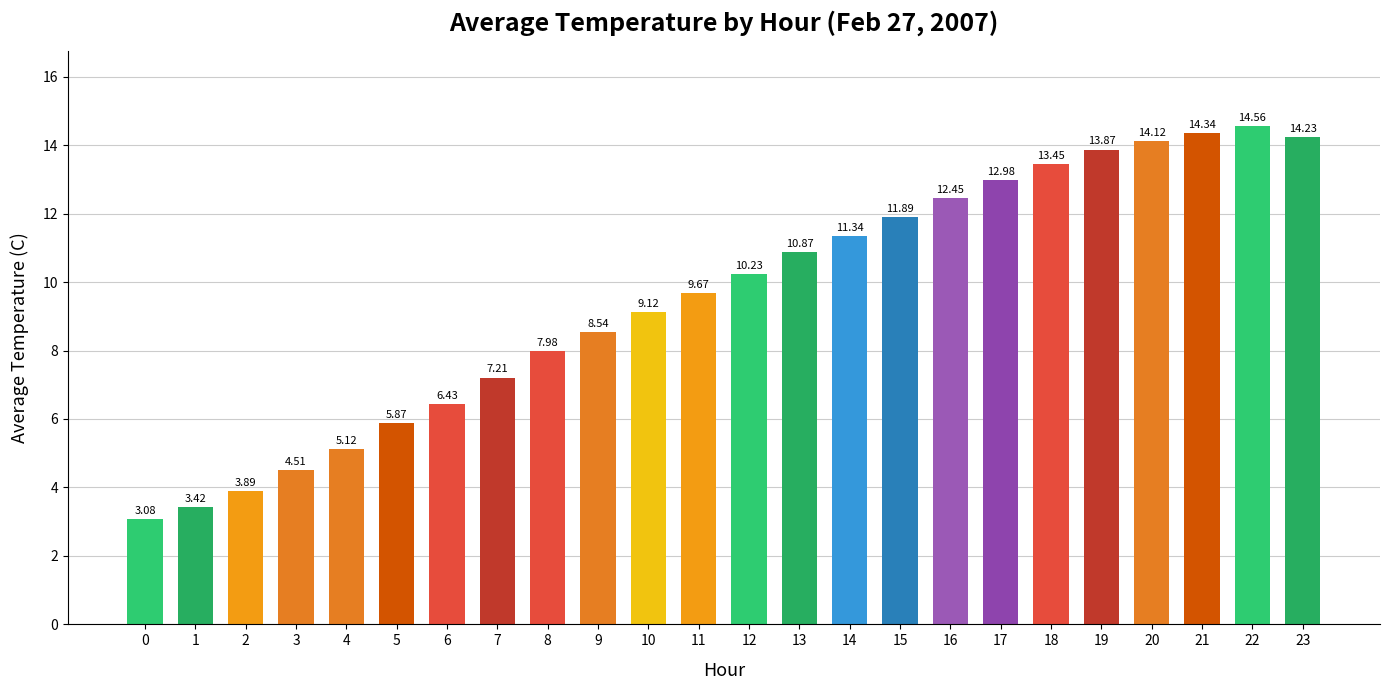

What is the change in value from 4 to 15?

+6.8